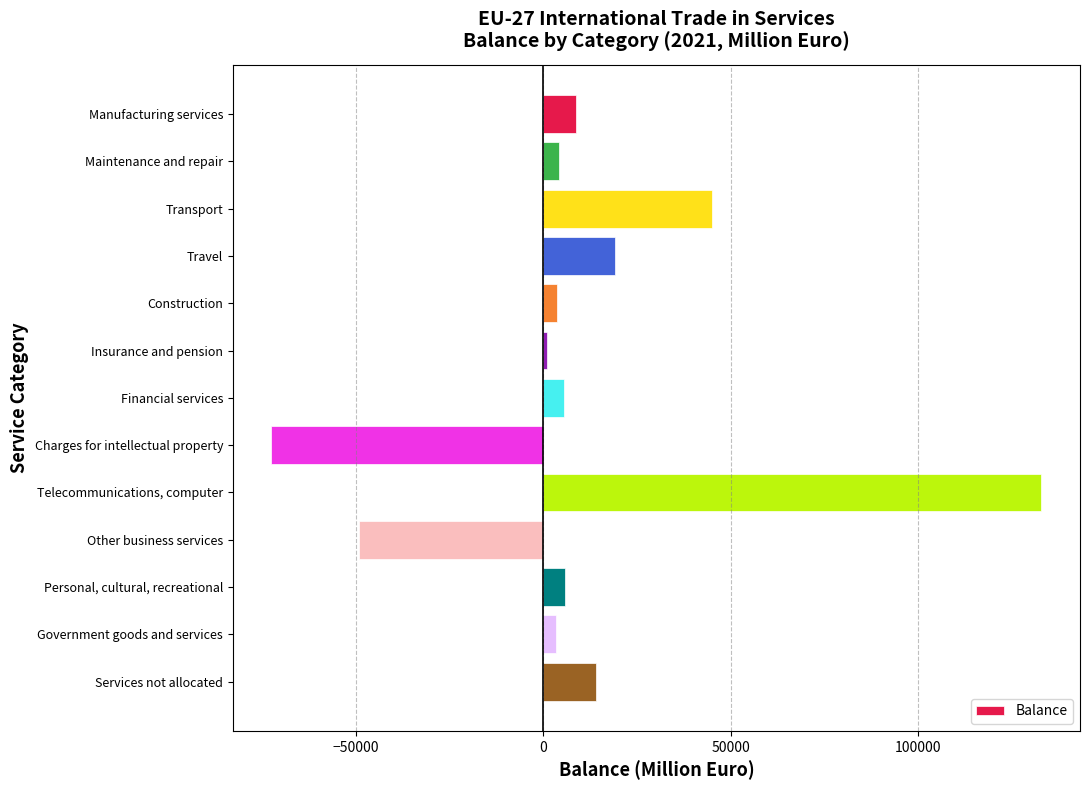

Between Travel and Services not allocated, which is larger?

Travel